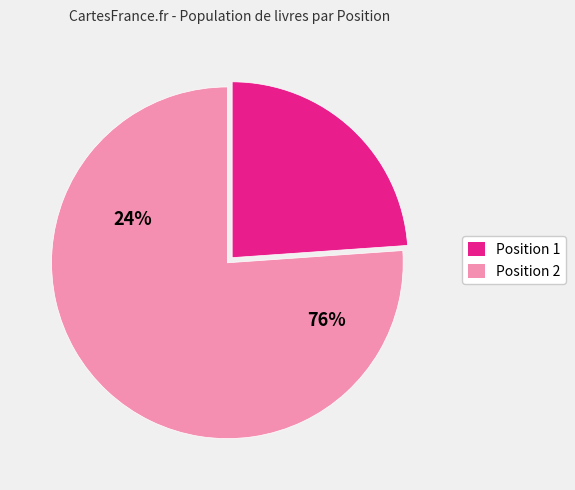

Is there a majority slice in this chart?

Yes